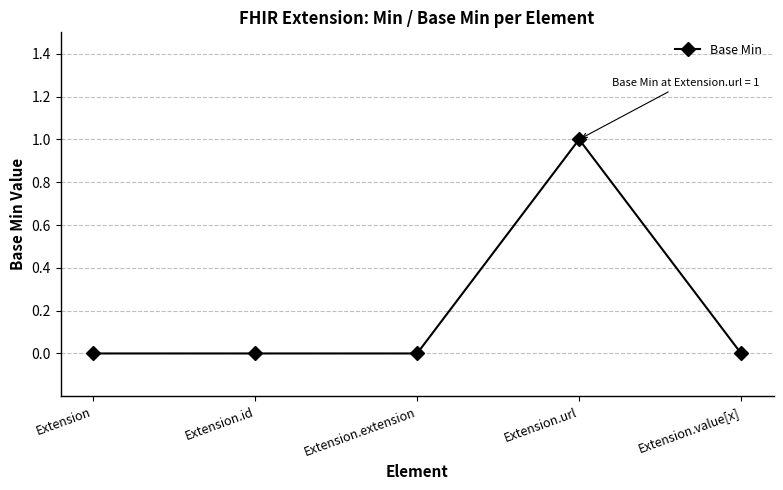

Is this an area chart (filled region under the line)?

No